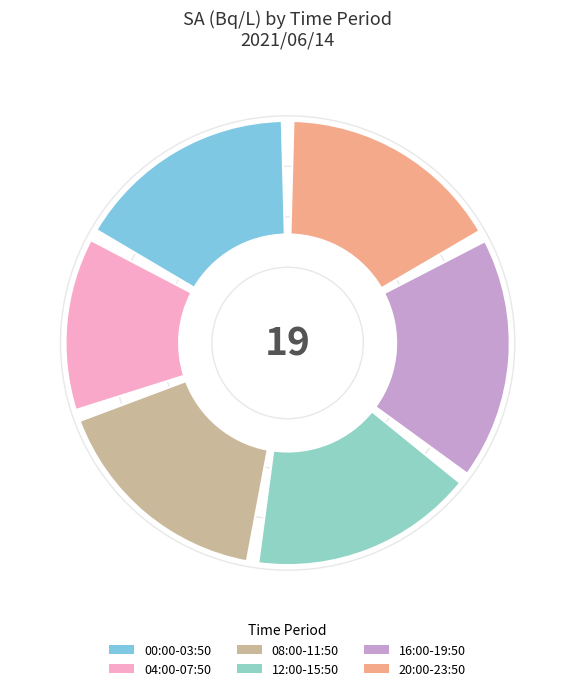

Is there a majority slice in this chart?

No